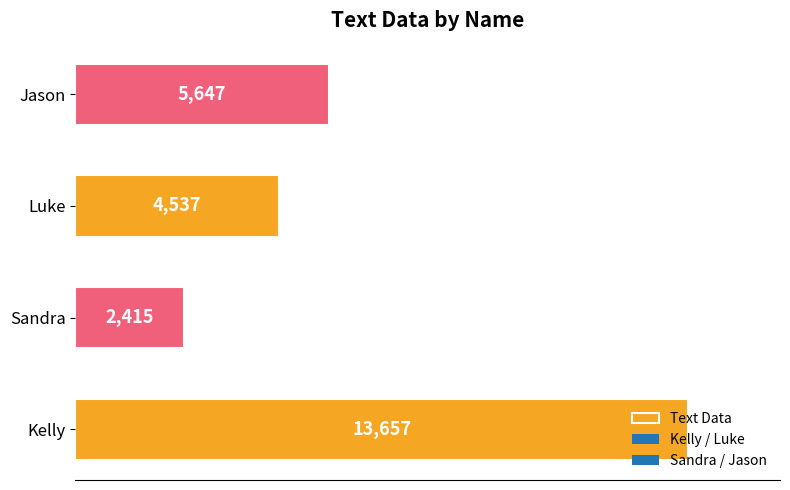

What is the greatest value displayed?

13657